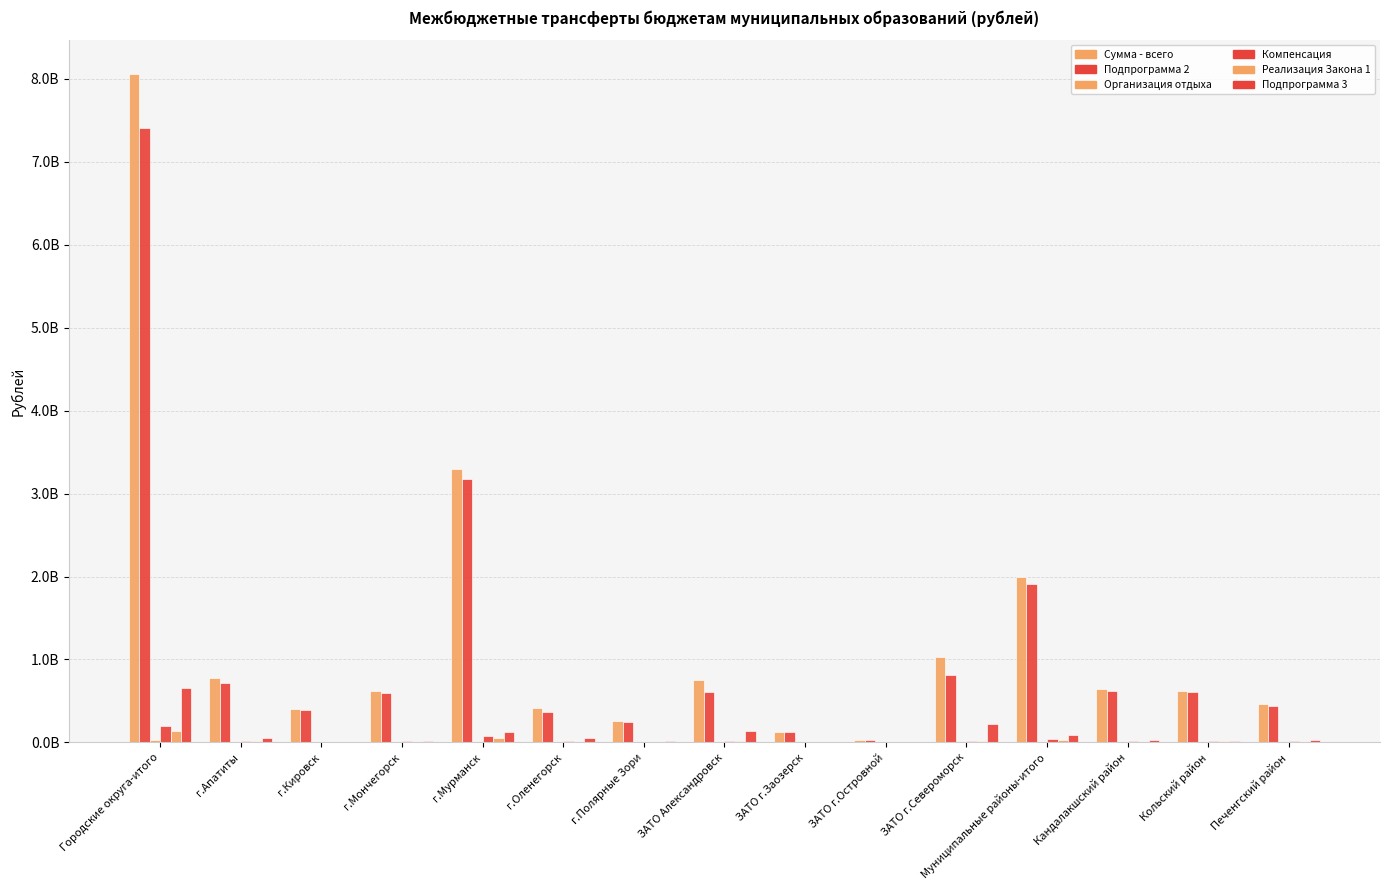

What value does the Компенсация series have at ЗАТО г.Островной?

623400